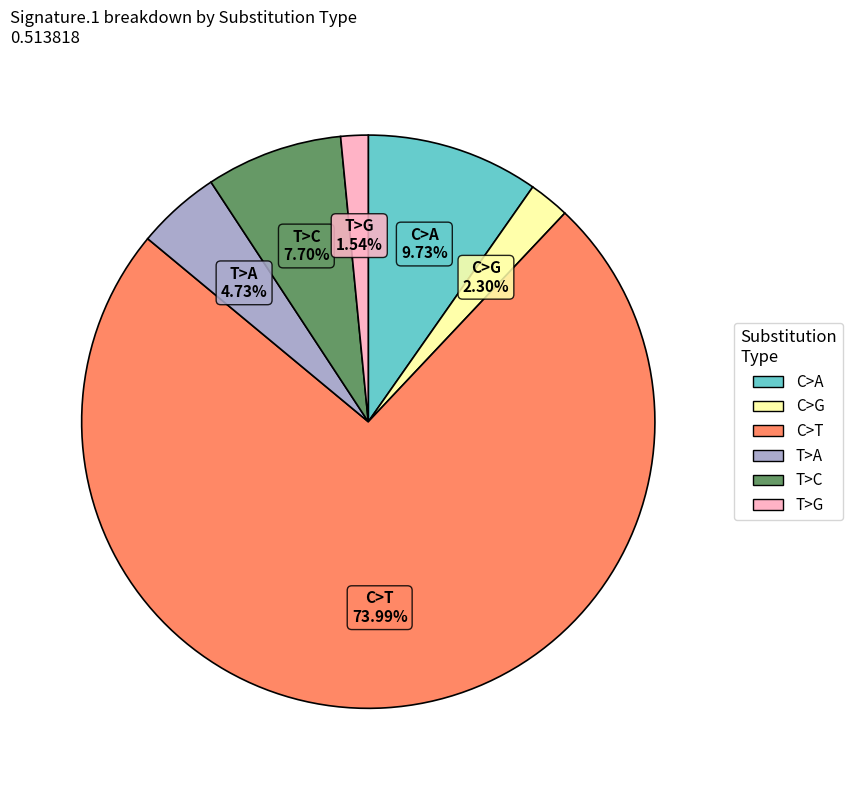

Does C>T account for over 50% of the chart?

Yes